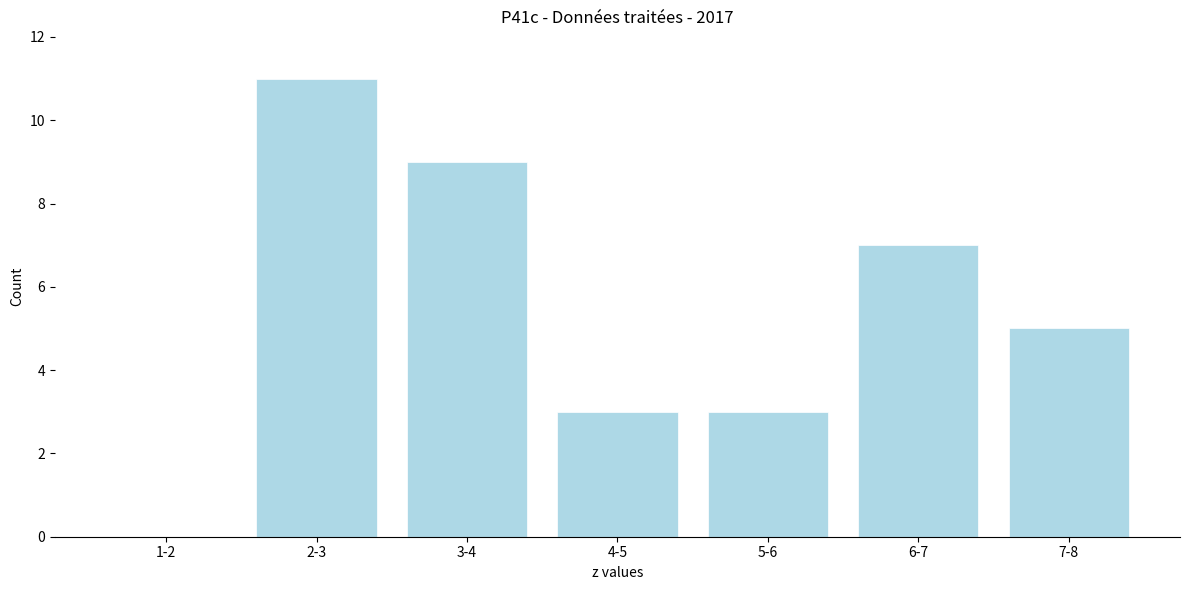

Reading right to left, extract all data points from this chart.

7-8=5	6-7=7	5-6=3	4-5=3	3-4=9	2-3=11	1-2=0